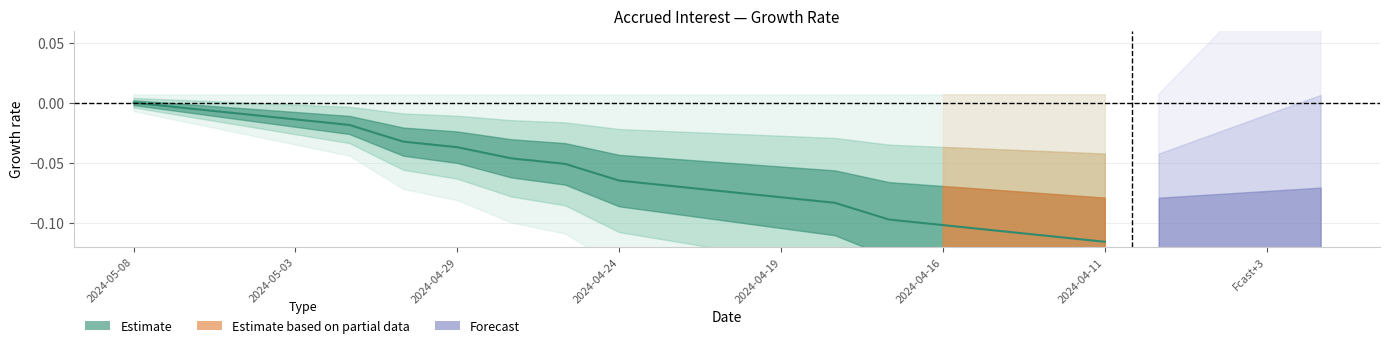

True or false: the data shows -0.0 at 2024-05-06.

False